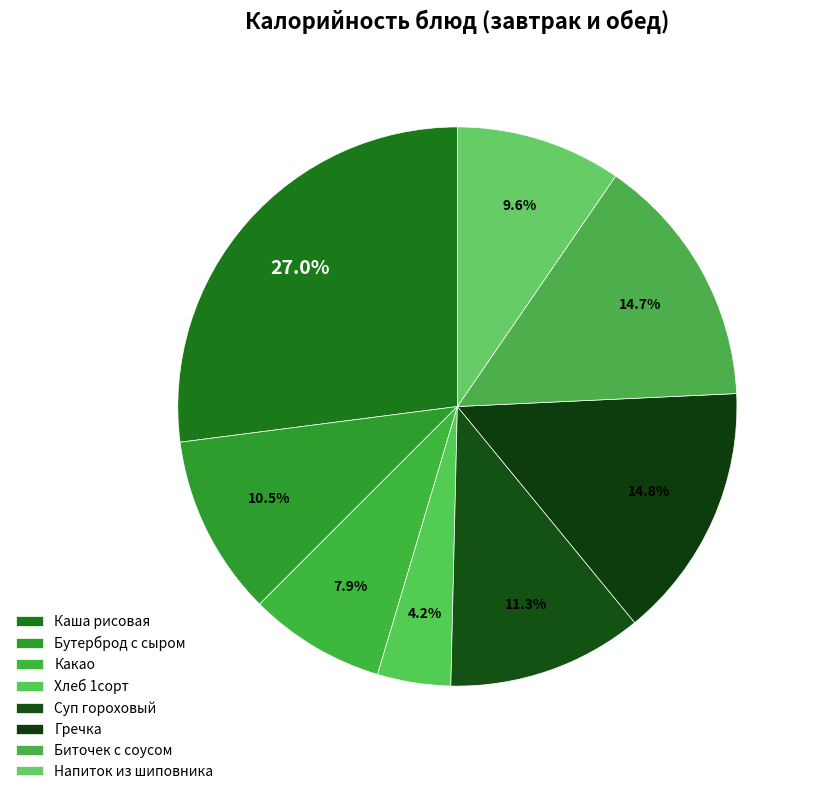

How many slices are in this pie chart?

8